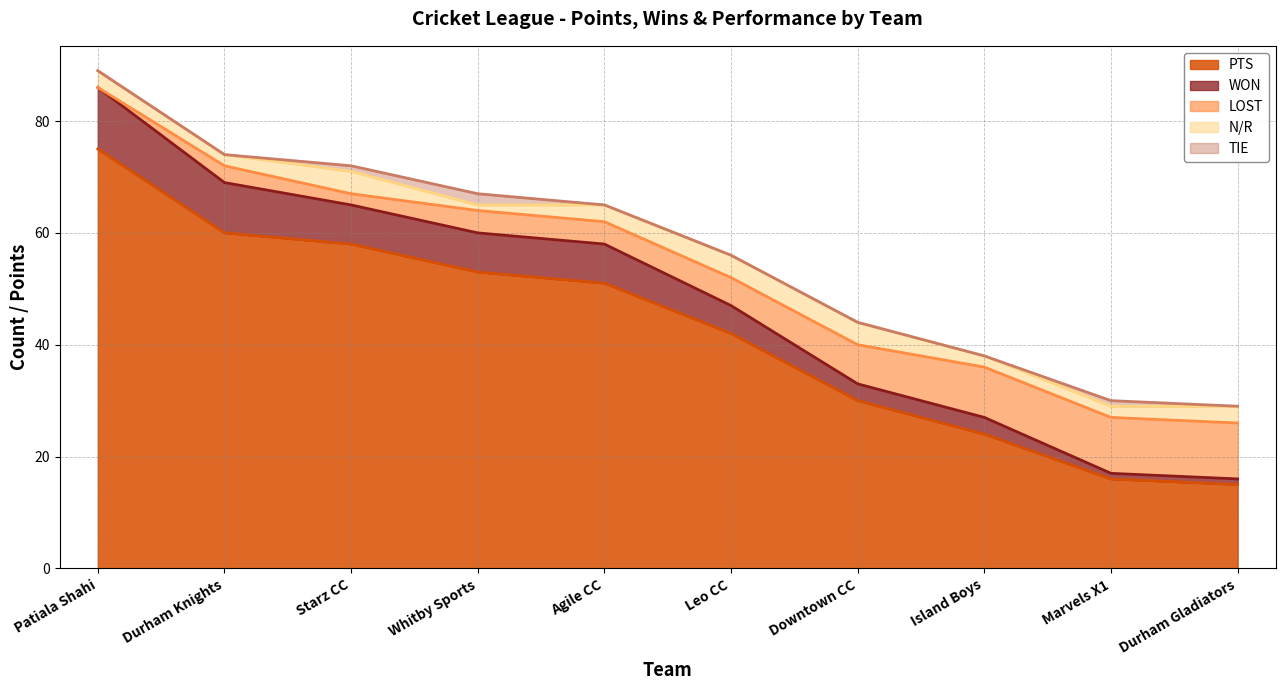

Which category has the highest value in the PTS series?

Patiala Shahi